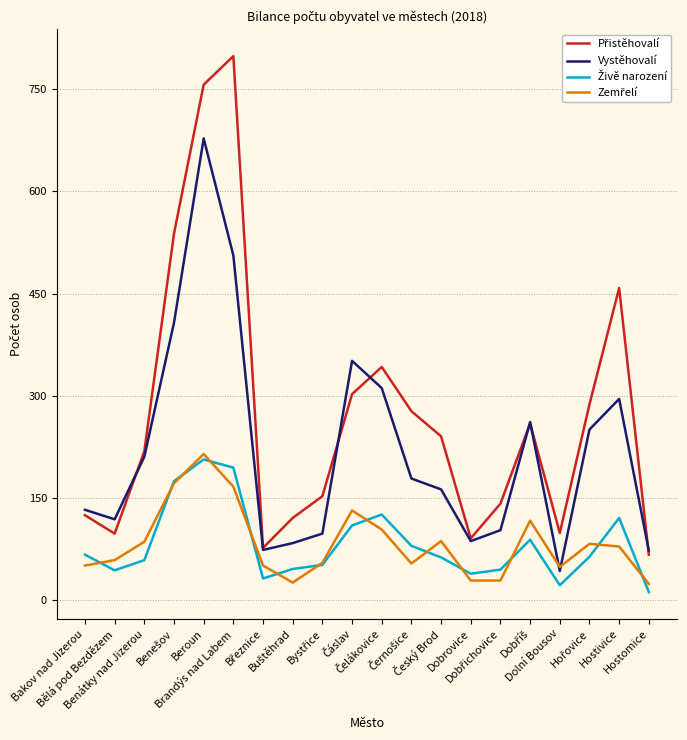

What is the maximum value shown in the chart?

799